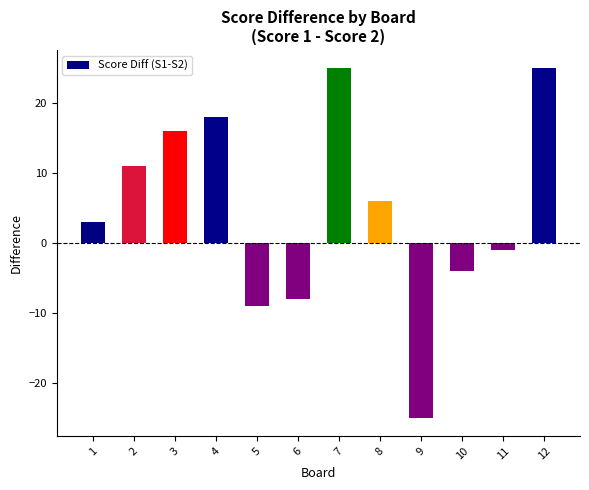

How many values are below zero?

5